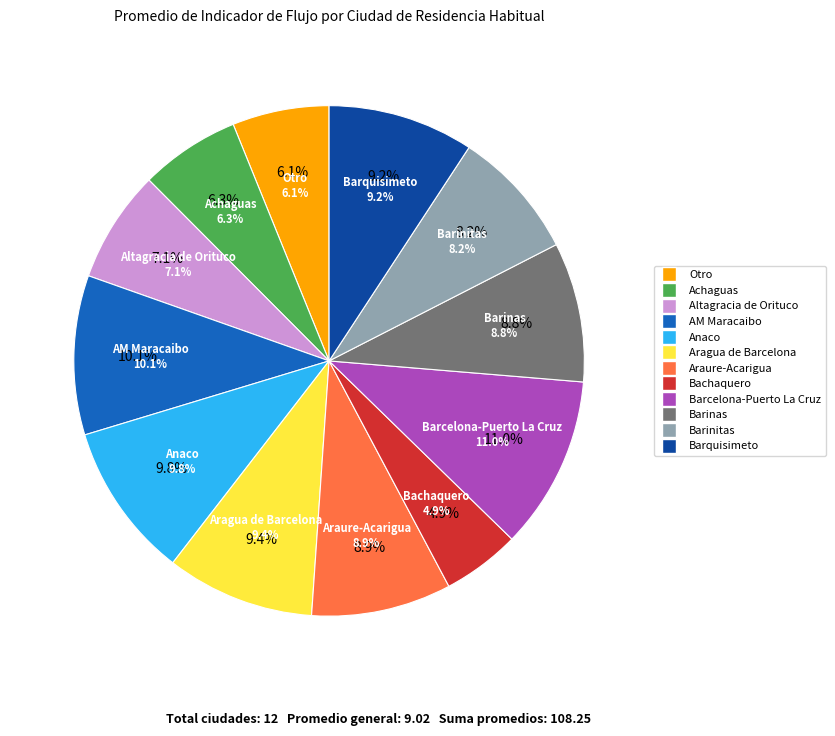

Approximately how many times larger is the value at Otro compared to Altagracia de Orituco?

0.9